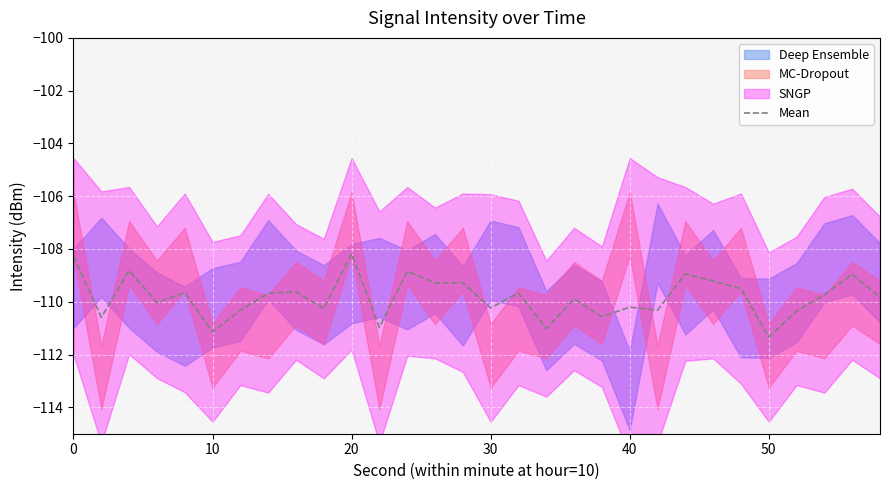

What is the maximum value for Mean?

-108.2